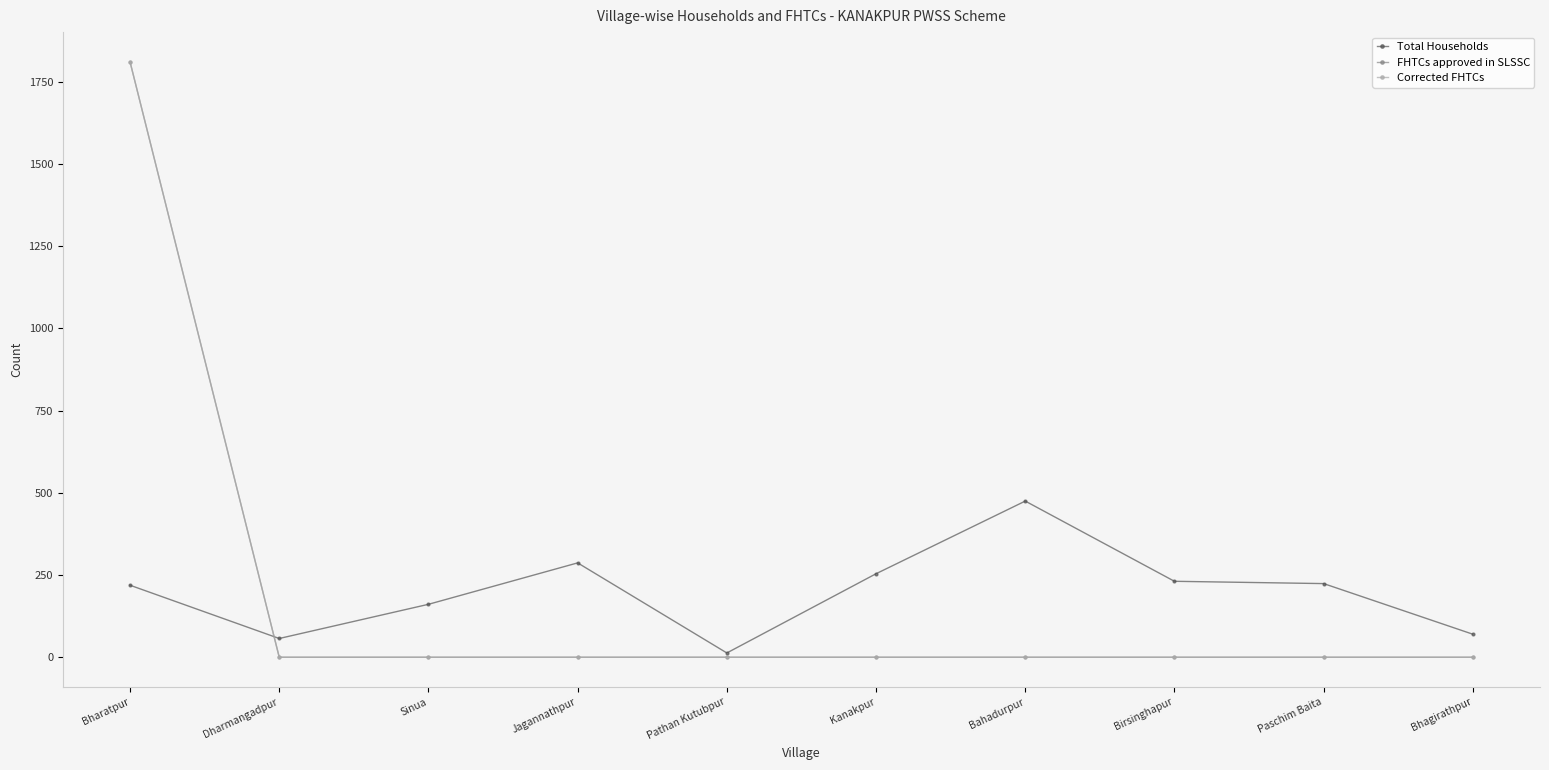

Is this an area chart (filled region under the line)?

No